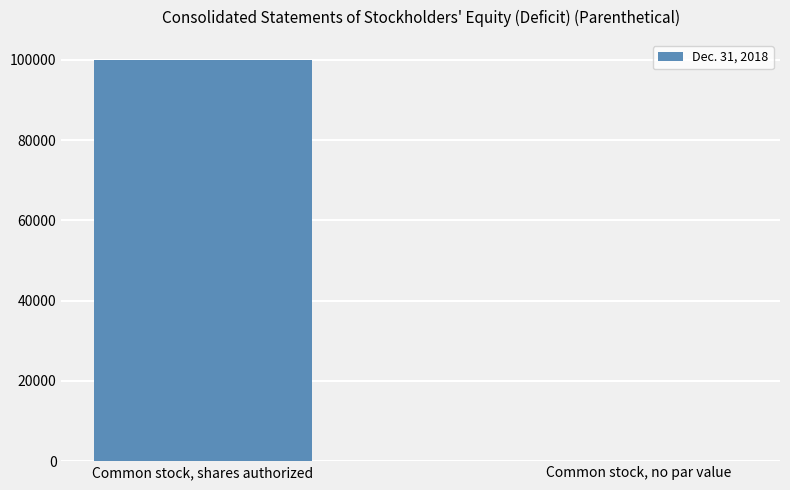

How many values are between 0 and 100000?

2